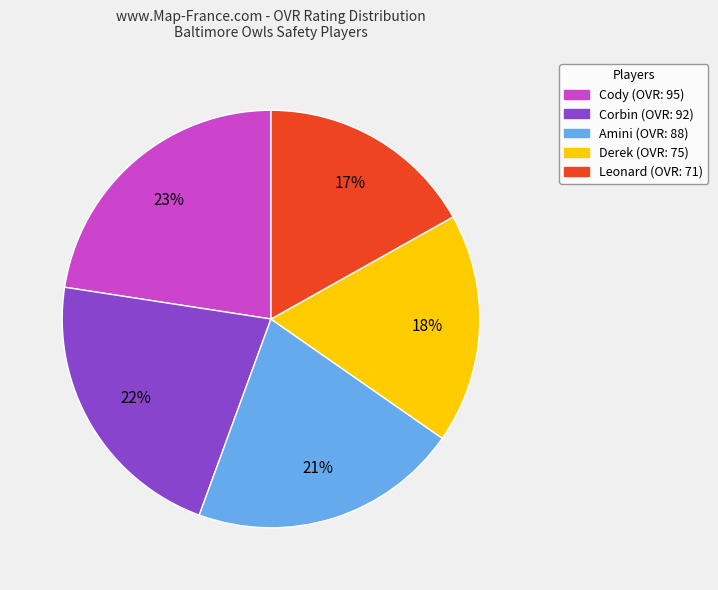

Approximately how many times larger is the value at Derek compared to Cody?

0.8